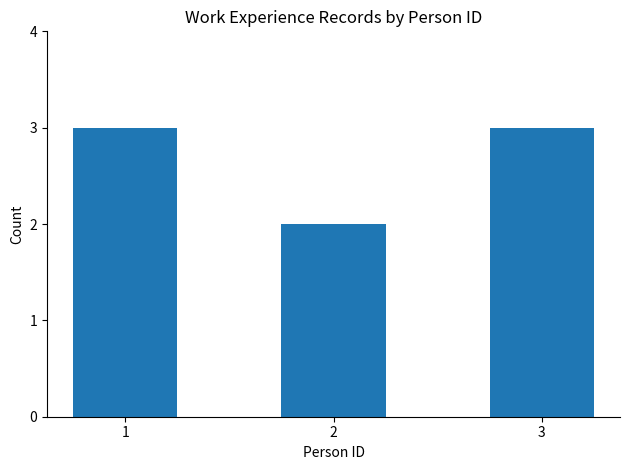

What is the ratio of the value at 1 to the value at 3?

1.0